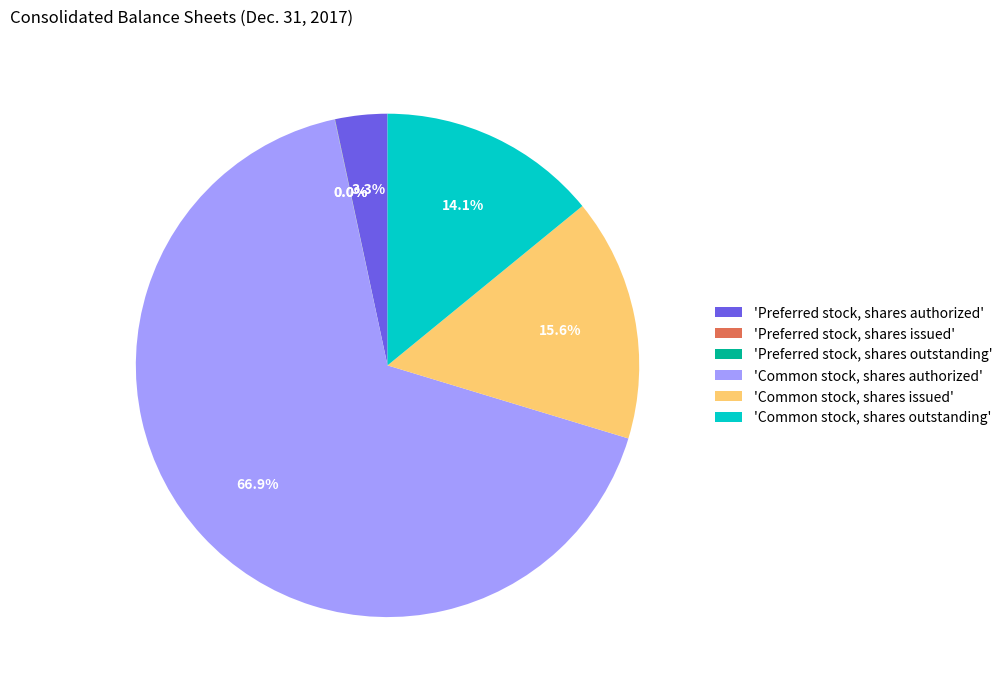

Which category has the biggest portion of the pie?

'Common stock, shares authorized'